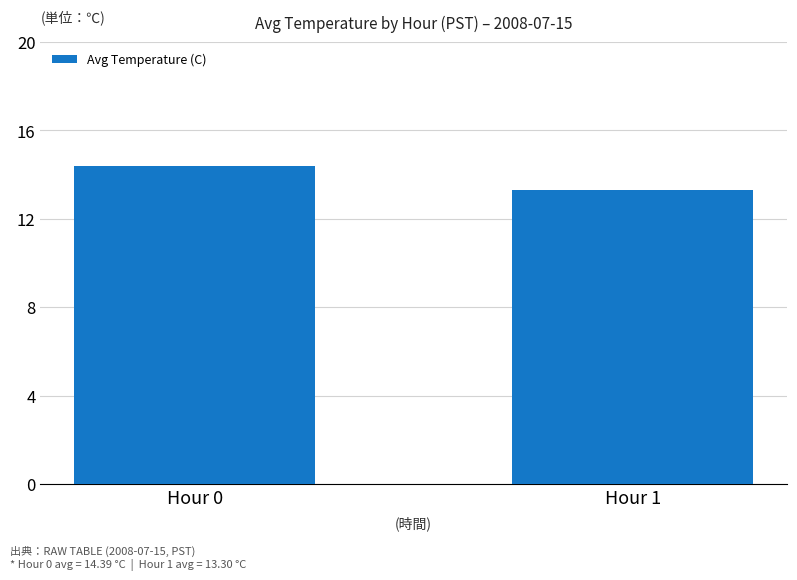

True or false: the data shows 13.3 at Hour 1.

True